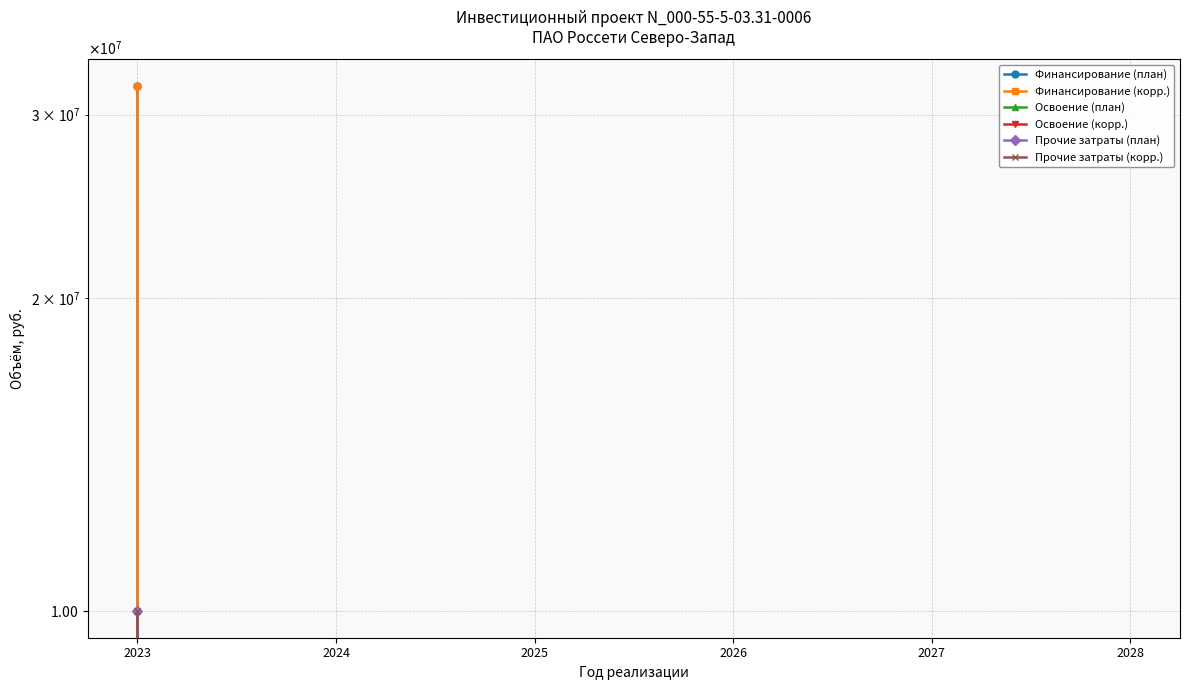

How many data points does each series have?

6